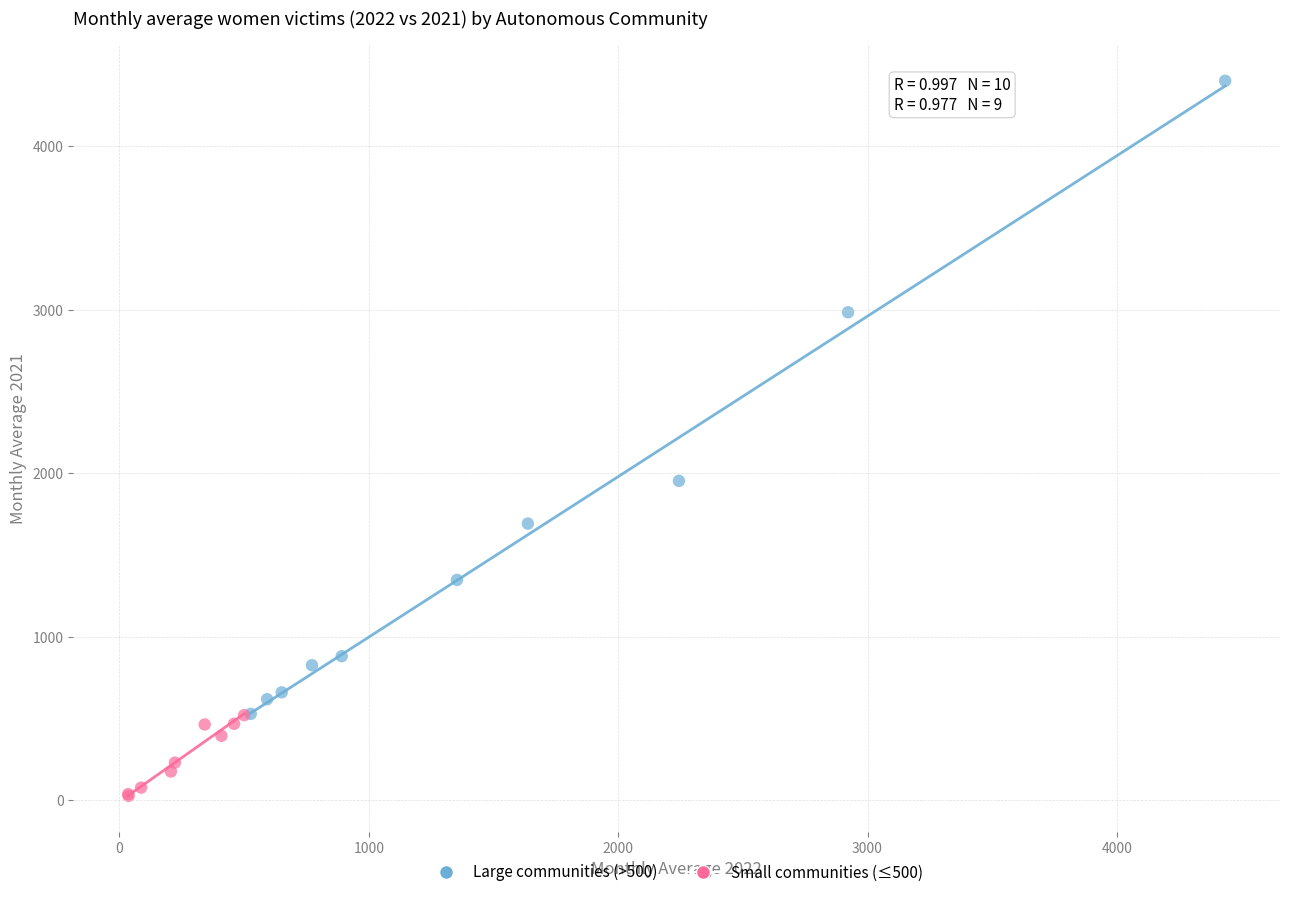

Which series has the widest spread of Y values?

Large communities (>500)